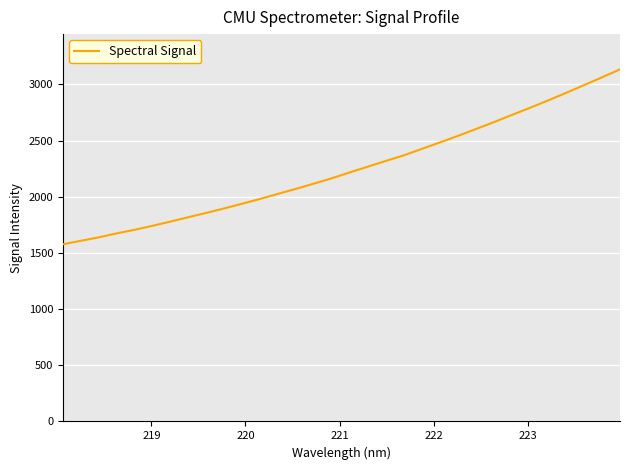

What is the minimum value shown in the chart?

1576.9